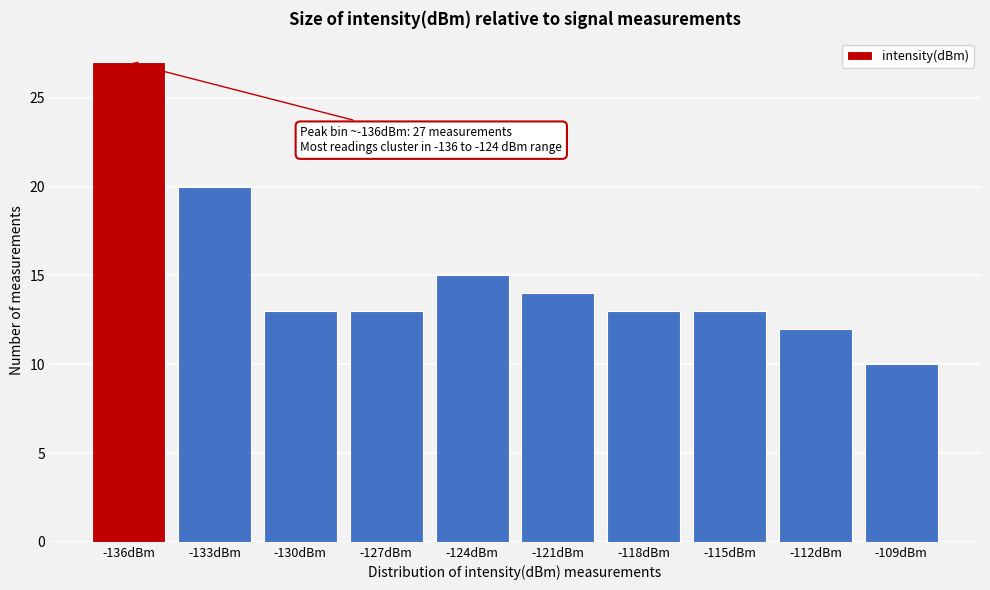

Reading left to right, transcribe all the data shown in this chart.

27	20	13	13	15	14	13	13	12	10